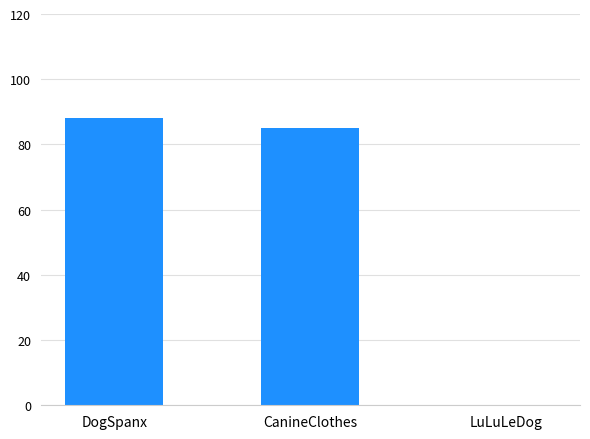

What is the average value?

58